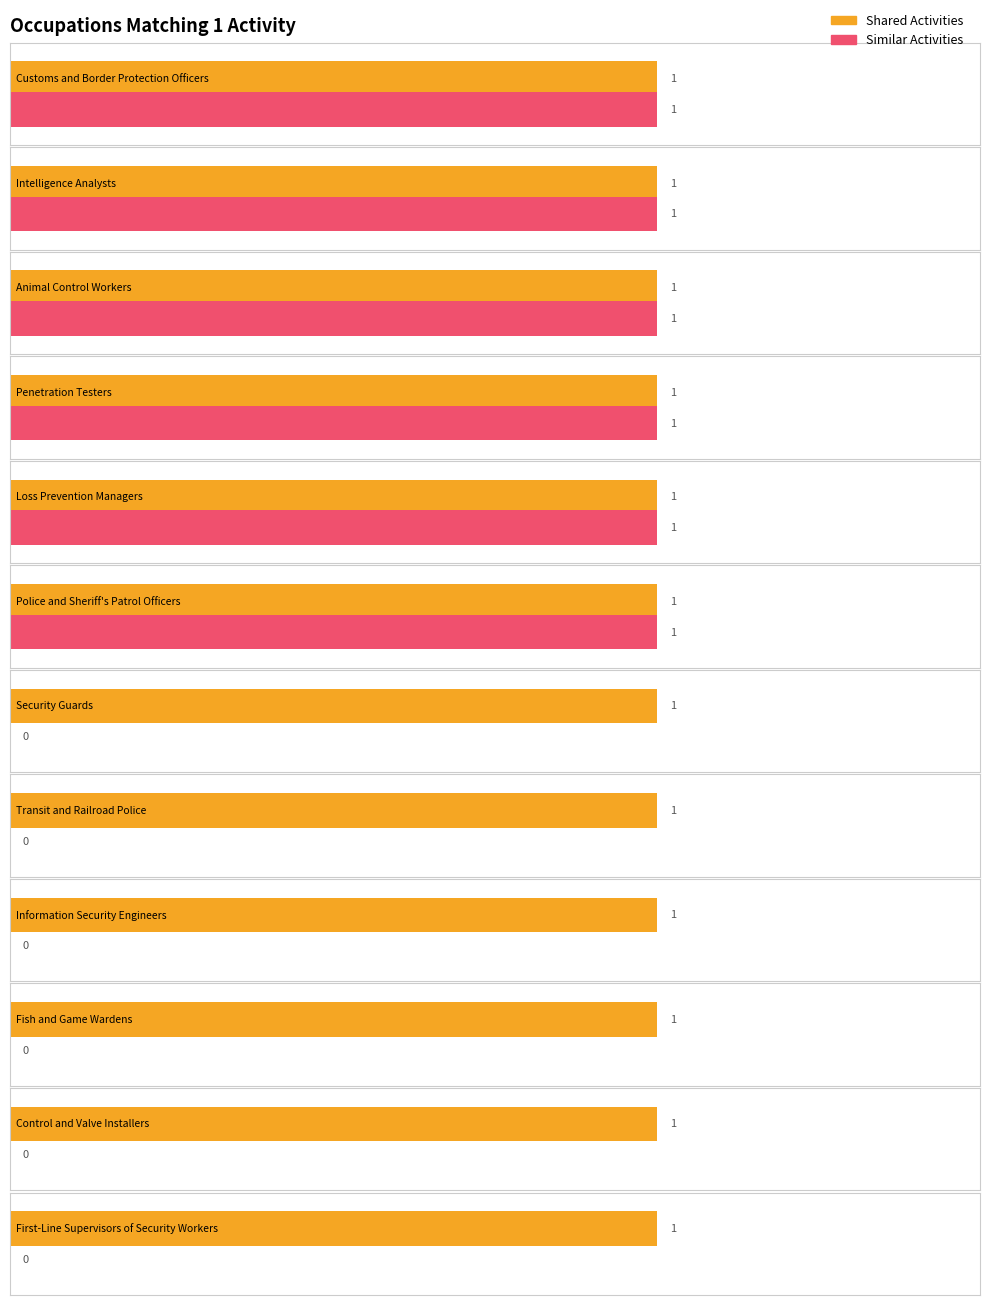

Are the bars grouped side by side (vs. stacked)?

Yes